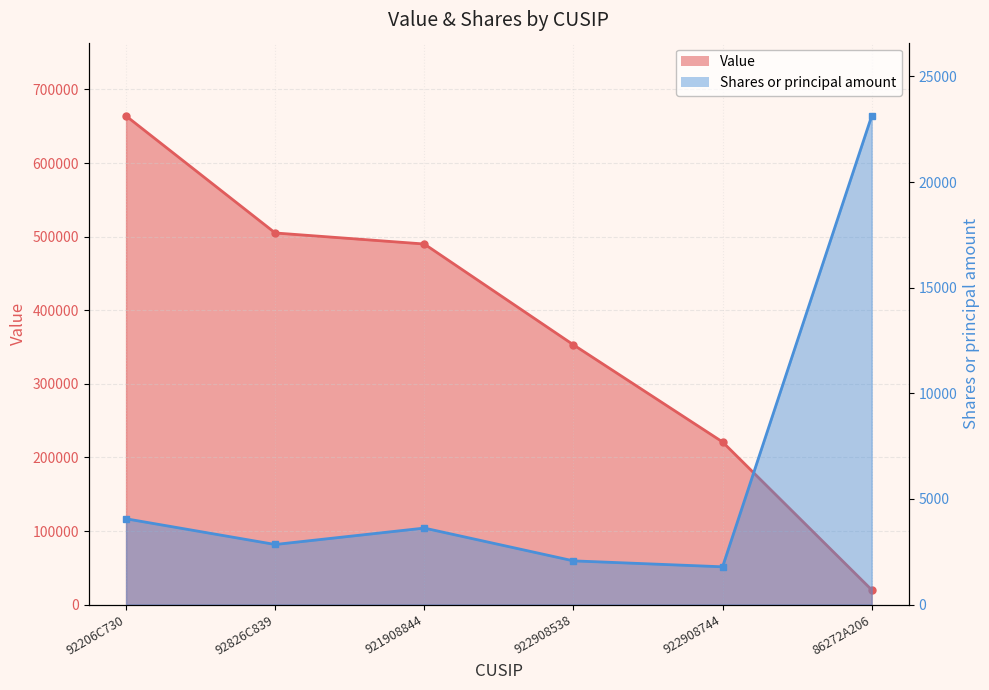

What is the difference between the maximum and minimum values in the Value series?

644000